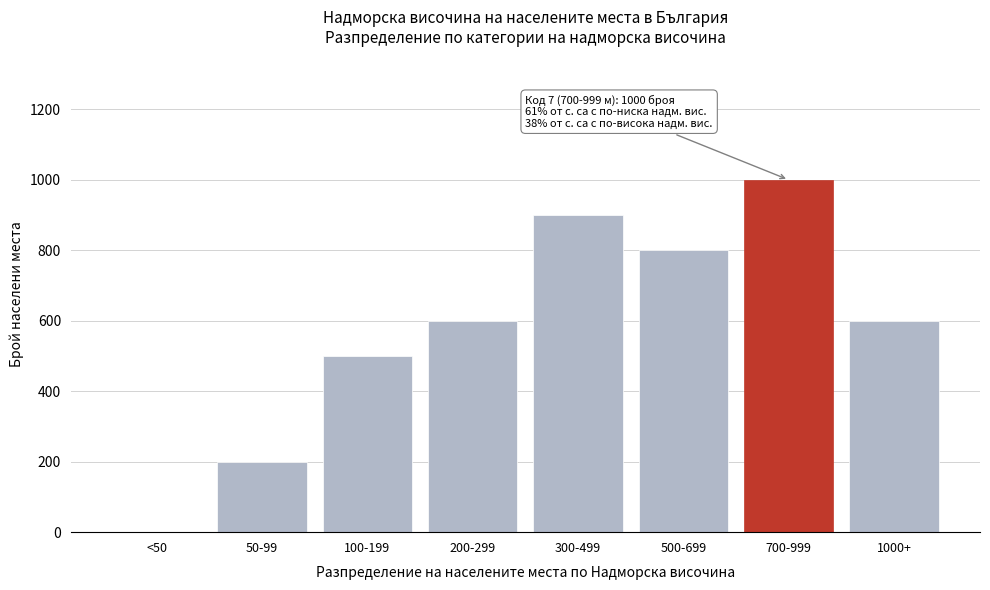

Reading right to left, what are all the values shown in this chart?

1000+=600	700-999=1000	500-699=800	300-499=900	200-299=600	100-199=500	50-99=200	<50=0